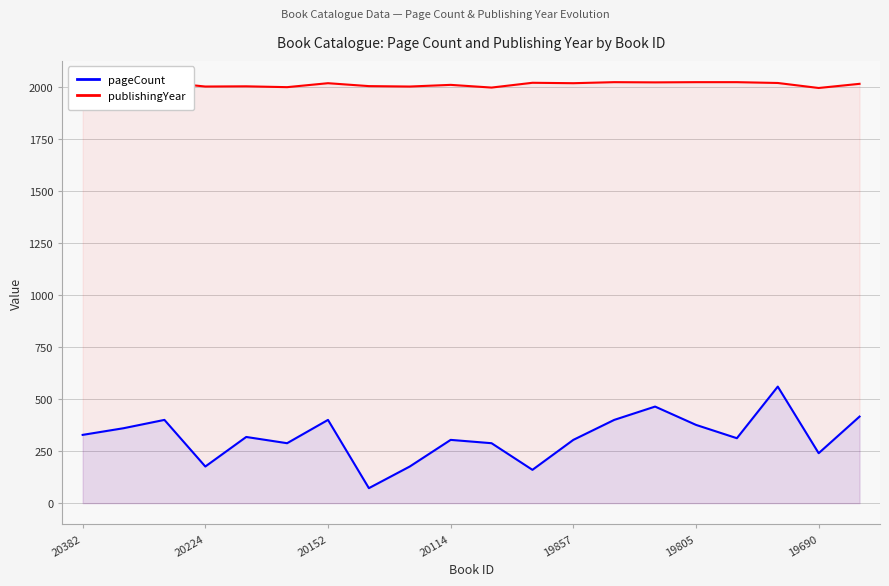

The value of pageCount at 20382 is 194. True or false?

False